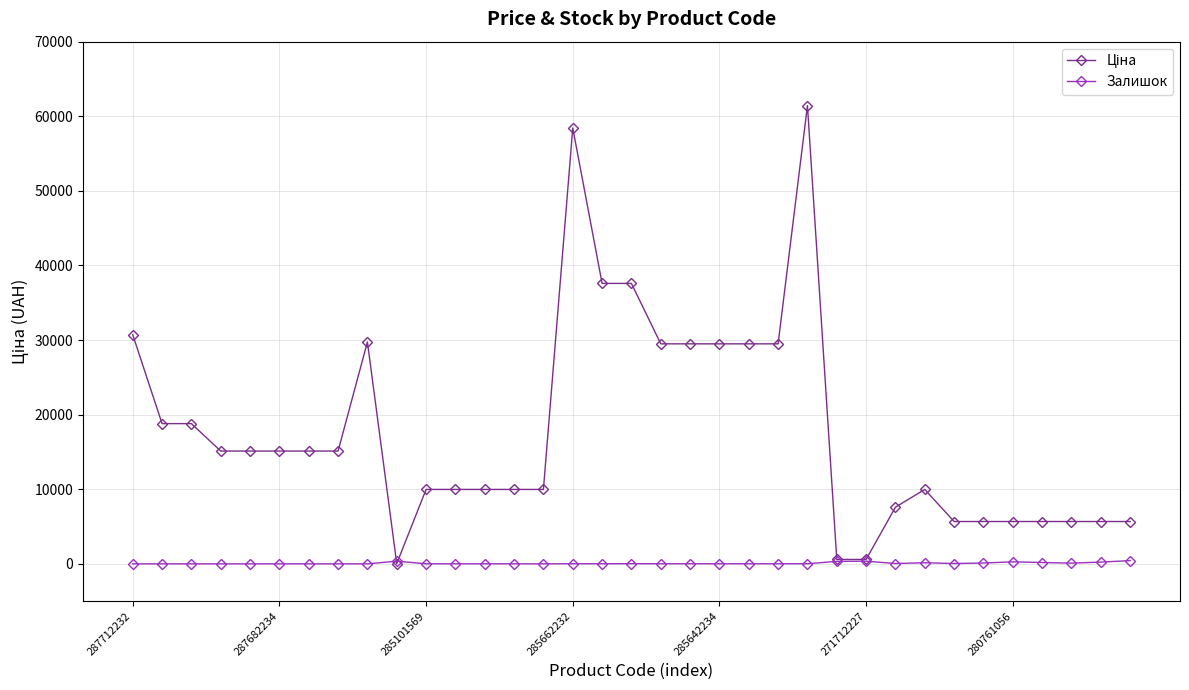

What is the greatest value displayed?

61434.3